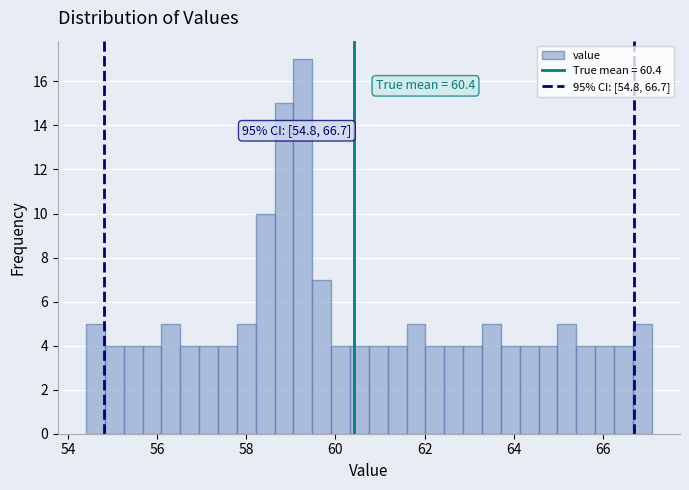

Around what value on the x-axis is the tallest bar? Give the approximate position of its centre, as read against the axis.

59.2